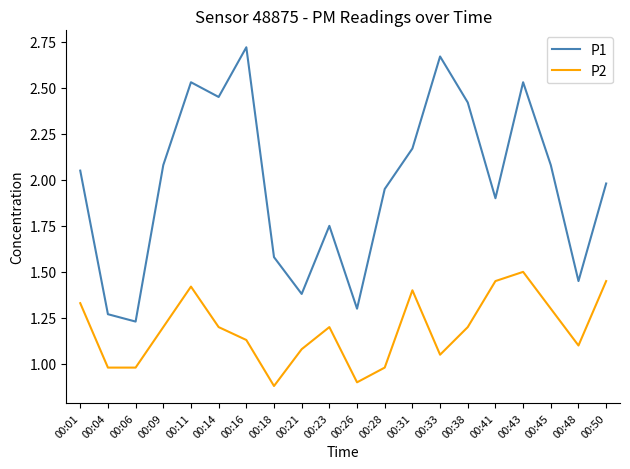

What is the difference between the P1 values at 00:38 and 00:50?

0.4